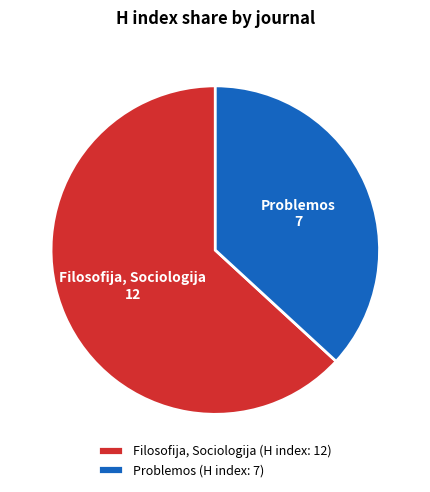

Which slice is the largest?

Filosofija, Sociologija